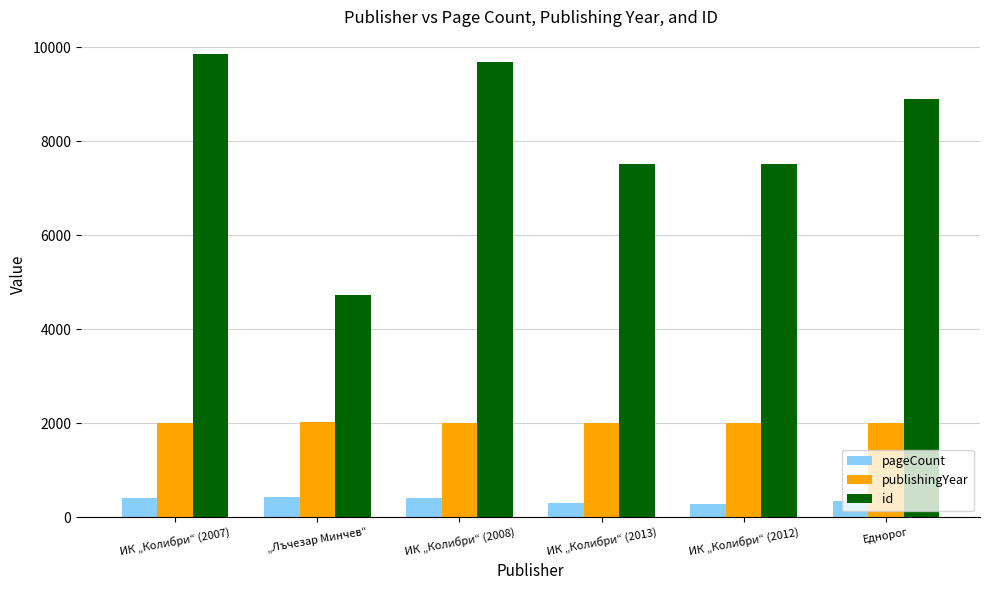

How many bars are there in each group?

3